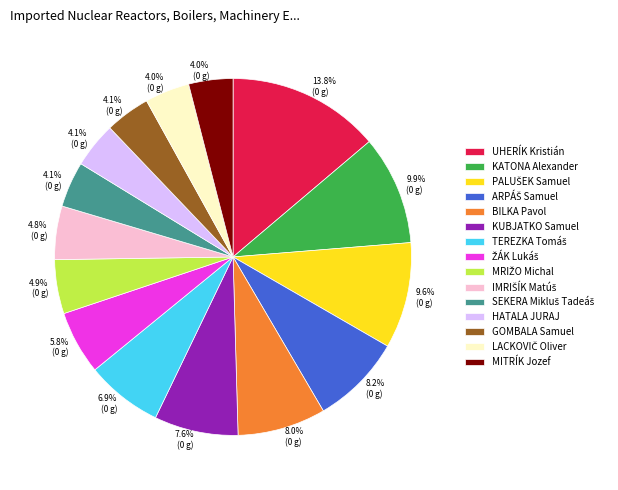

Which category has the biggest portion of the pie?

UHERÍK Kristián